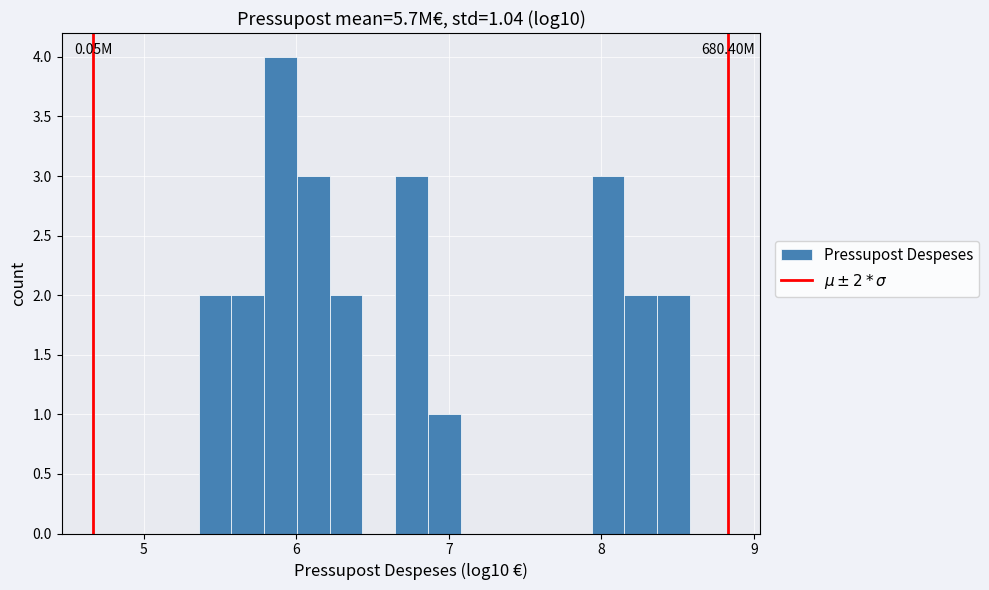

Around what value on the x-axis is the tallest bar? Give the approximate position of its centre, as read against the axis.

5.9